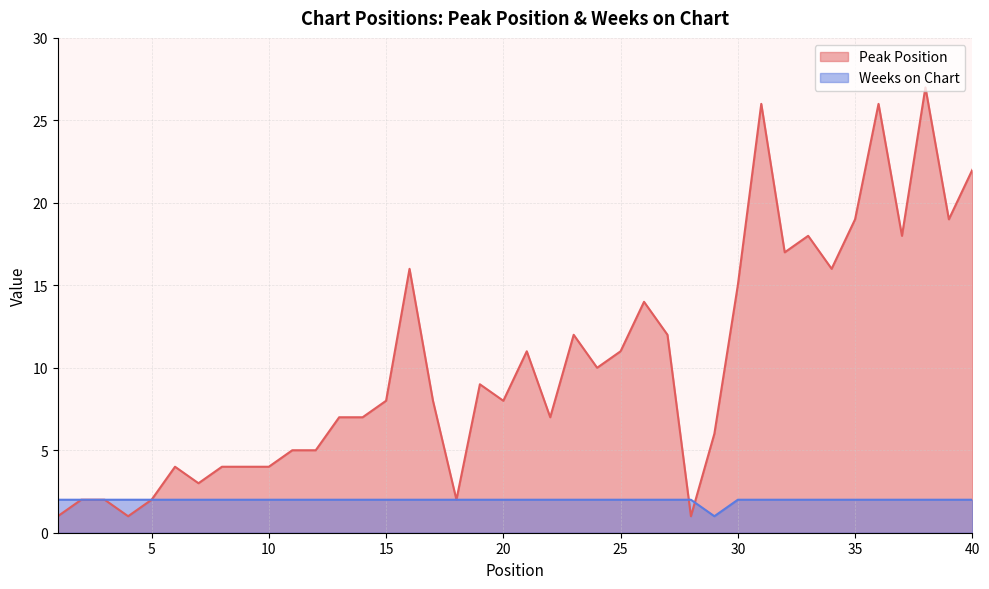

True or false: Weeks on Chart and Peak Position cross at least once.

True